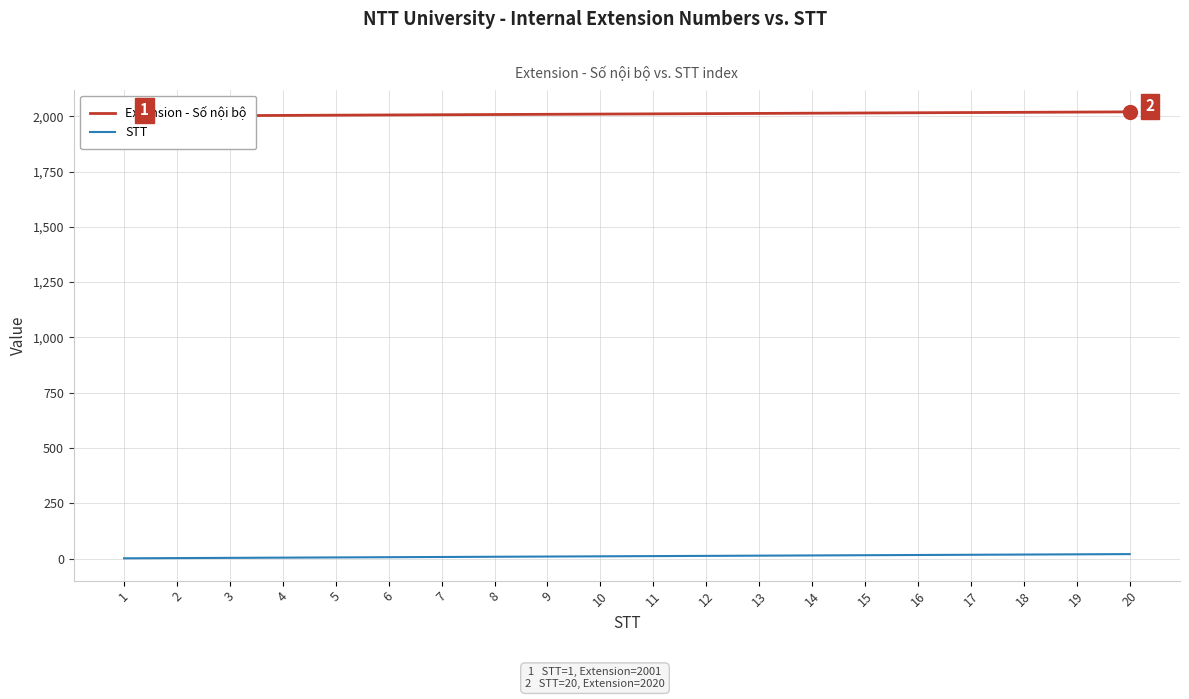

What is the maximum value shown in the chart?

2020